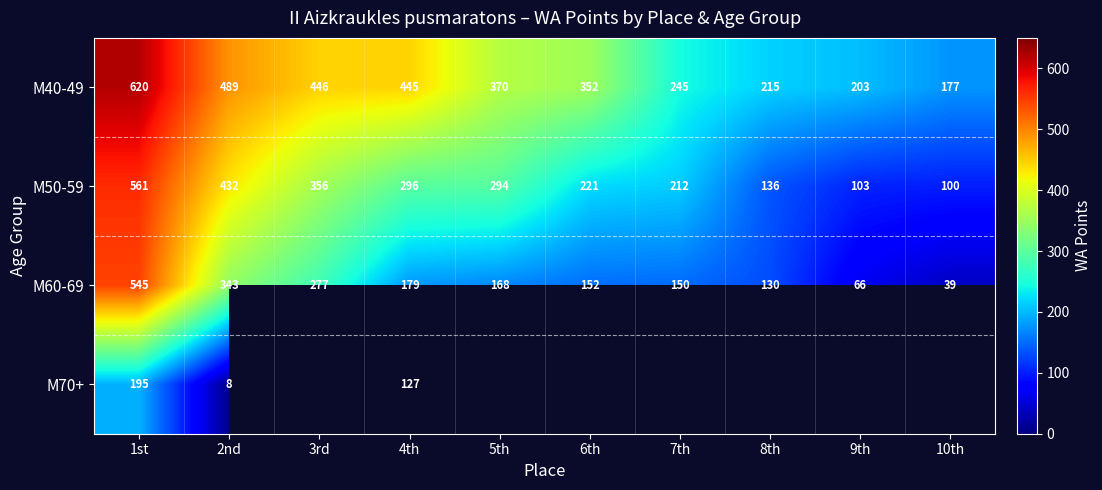

Which label corresponds to the smallest value in the chart?

2nd